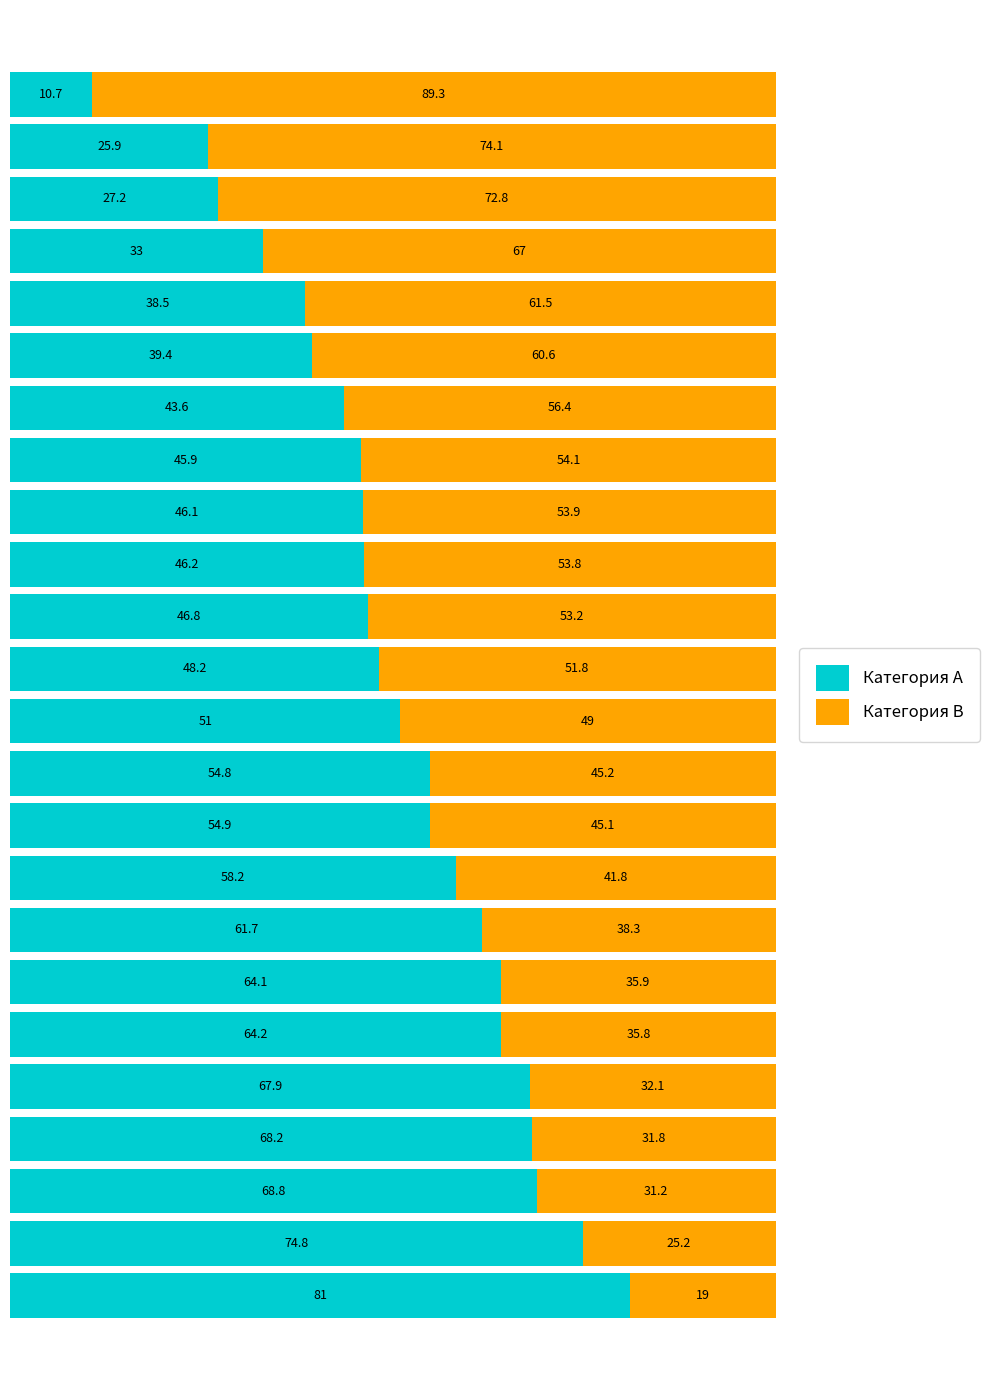

What is the sum of all Категория A values?

1221.1